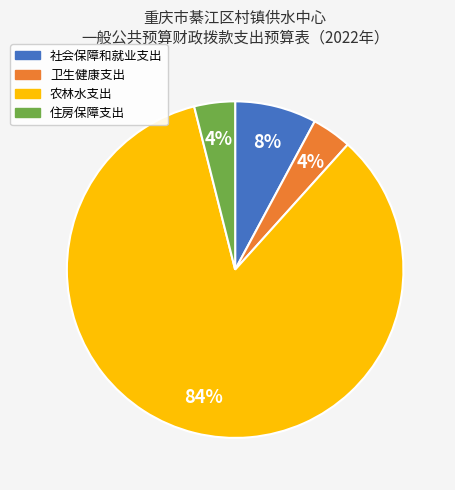

Combined, do 农林水支出 and 社会保障和就业支出 account for over 50%?

Yes